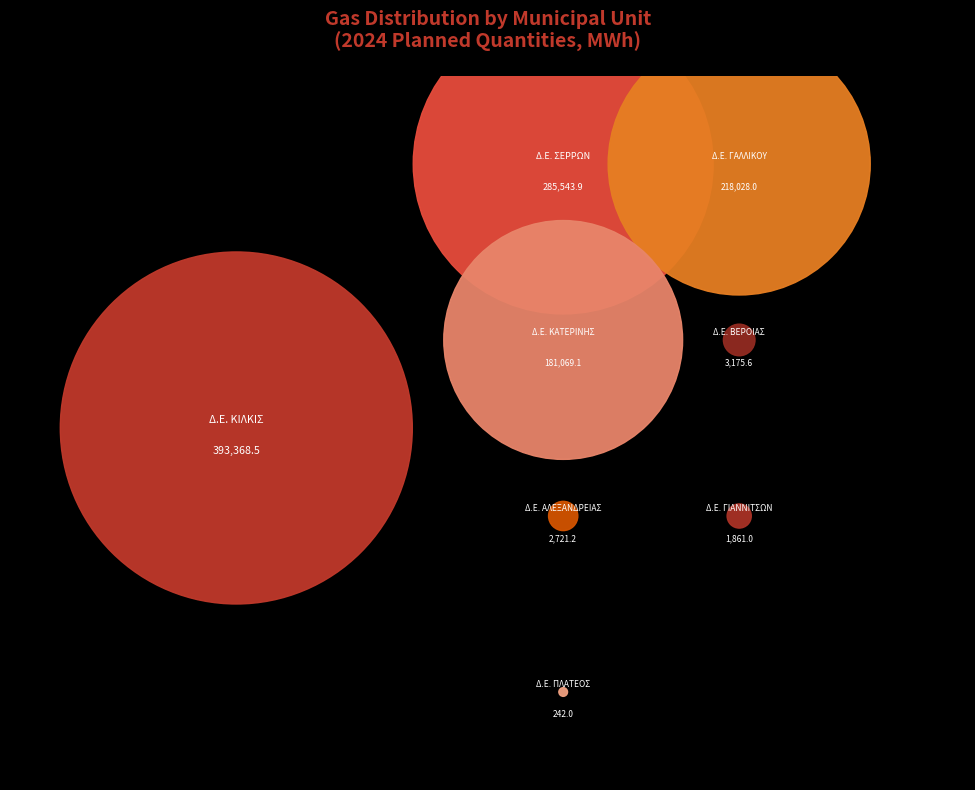

Rank the categories by value from highest to lowest.

ΔΗΜΟΤΙΚΗ ΕΝΟΤΗΤΑ ΚΙΛΚΙΣ, ΔΗΜΟΤΙΚΗ ΕΝΟΤΗΤΑ ΣΕΡΡΩΝ, ΔΗΜΟΤΙΚΗ ΕΝΟΤΗΤΑ ΓΑΛΛΙΚΟΥ, ΔΗΜΟΤΙΚΗ ΕΝΟΤΗΤΑ ΚΑΤΕΡΙΝΗΣ, ΔΗΜΟΤΙΚΗ ΕΝΟΤΗΤΑ ΒΕΡΟΙΑΣ, ΔΗΜΟΤΙΚΗ ΕΝΟΤΗΤΑ ΑΛΕΞΑΝΔΡΕΙΑΣ, ΔΗΜΟΤΙΚΗ ΕΝΟΤΗΤΑ ΓΙΑΝΝΙΤΣΩΝ, ΔΗΜΟΤΙΚΗ ΕΝΟΤΗΤΑ ΠΛΑΤΕΟΣ